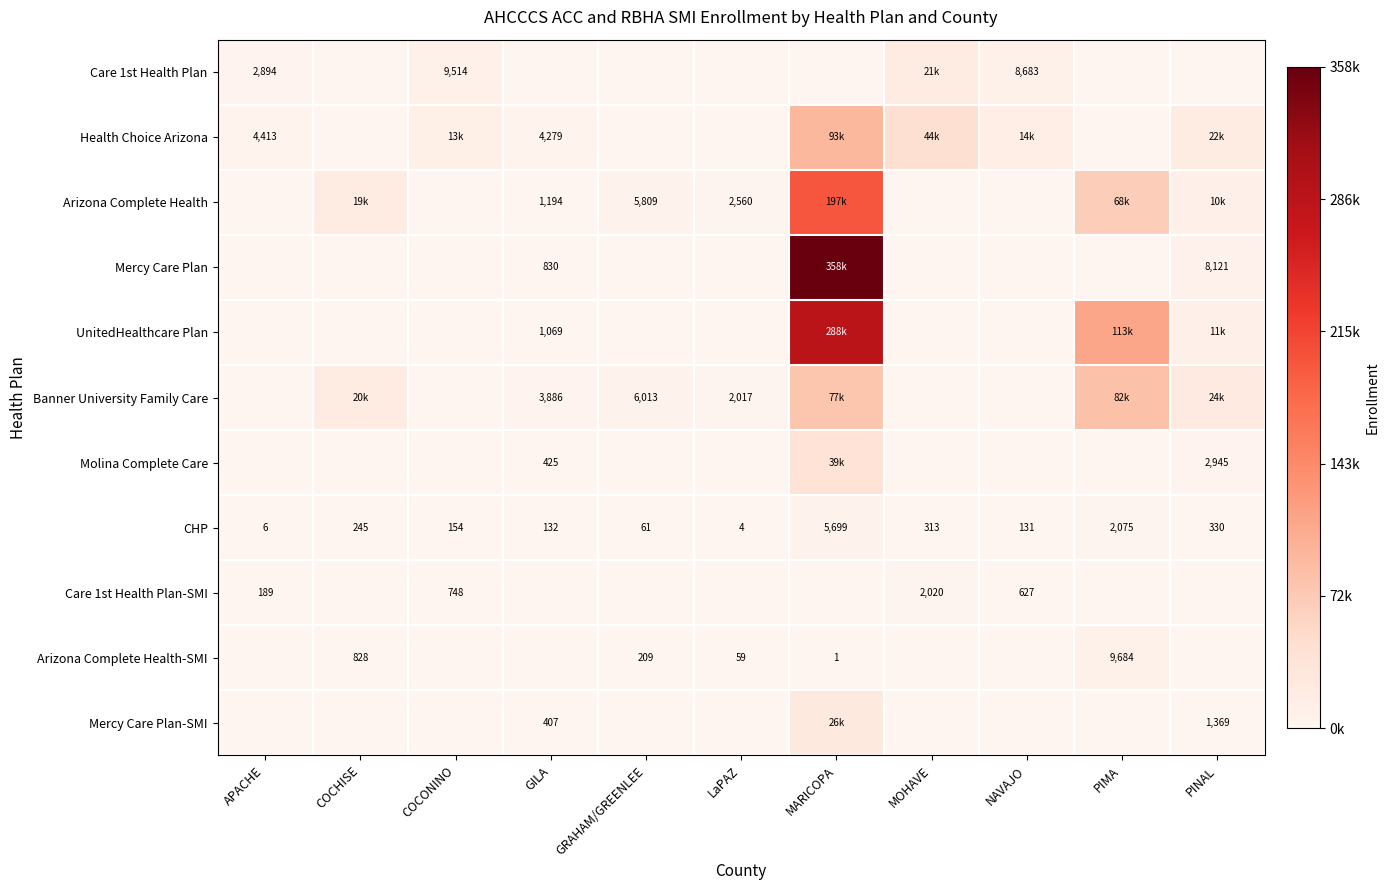

Where is UnitedHealthcare Plan nearest to the value 0?

APACHE